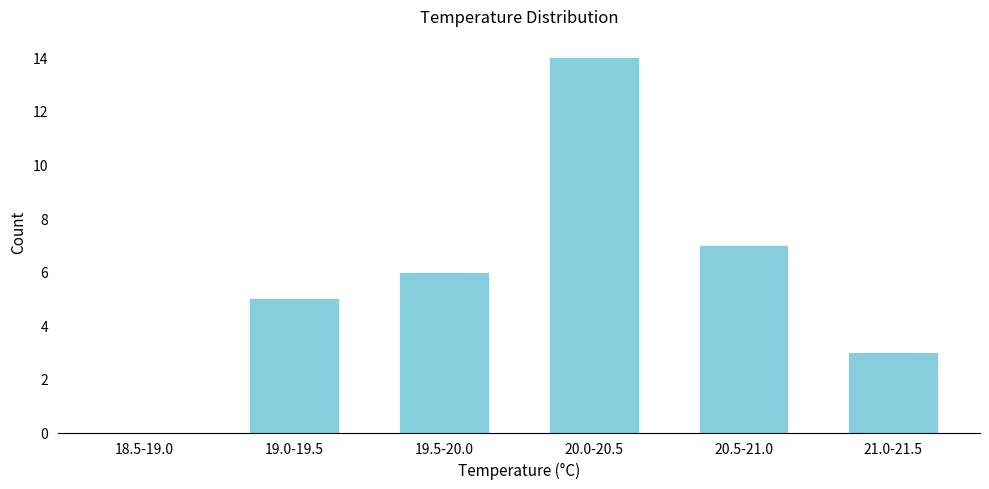

Reading left to right, transcribe all the data shown in this chart.

18.5-19.0=0	19.0-19.5=5	19.5-20.0=6	20.0-20.5=14	20.5-21.0=7	21.0-21.5=3